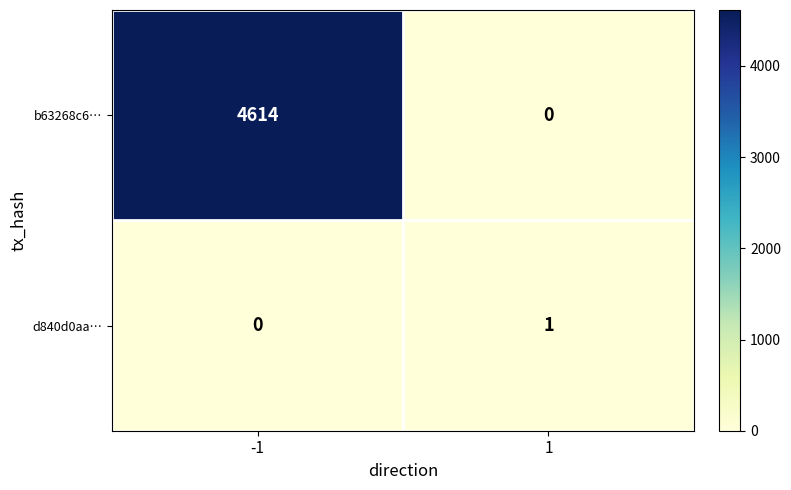

What is the sum of all b63268c6… values?

4614